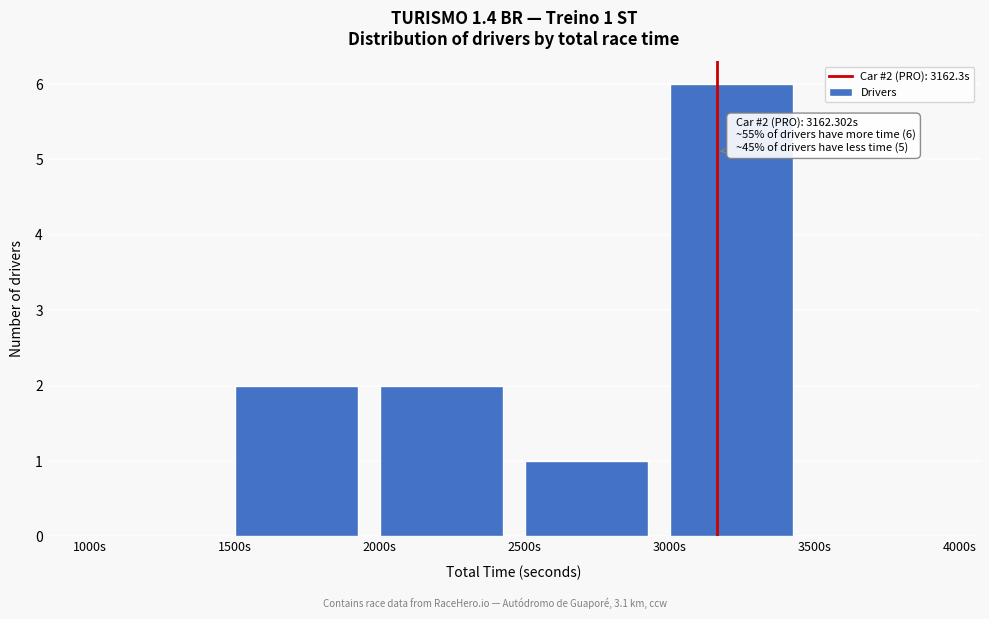

Which range on the x-axis has the tallest bar?

3000 to 3500